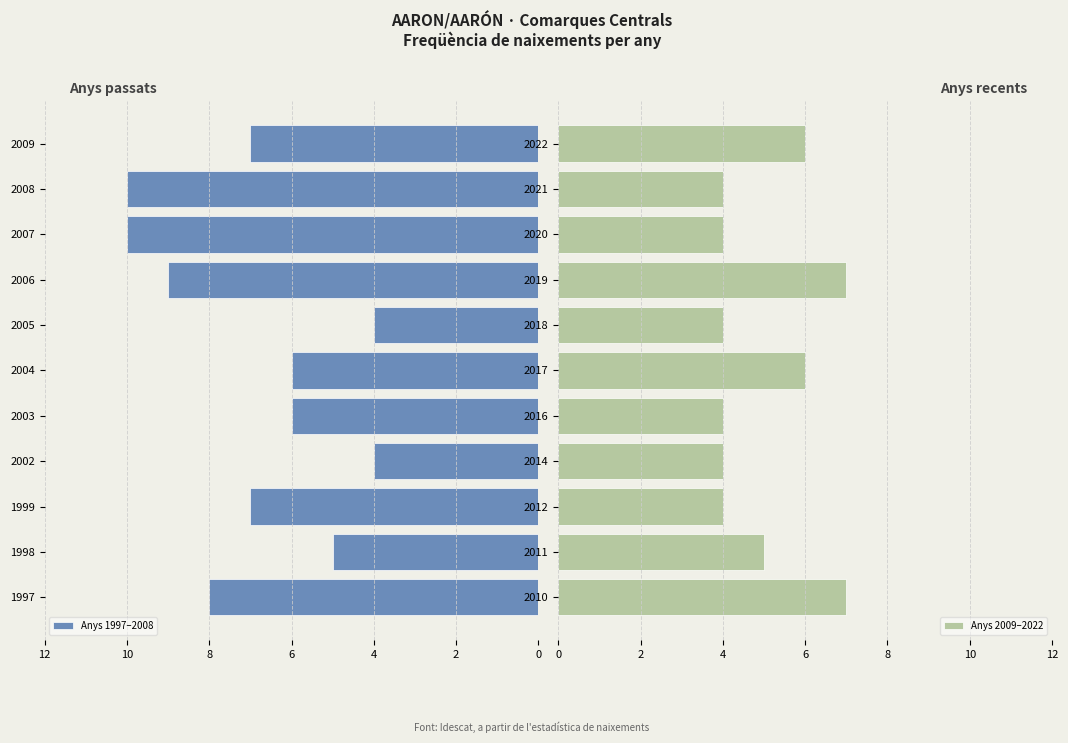

What is the minimum value for Anys 2009–2022?

4